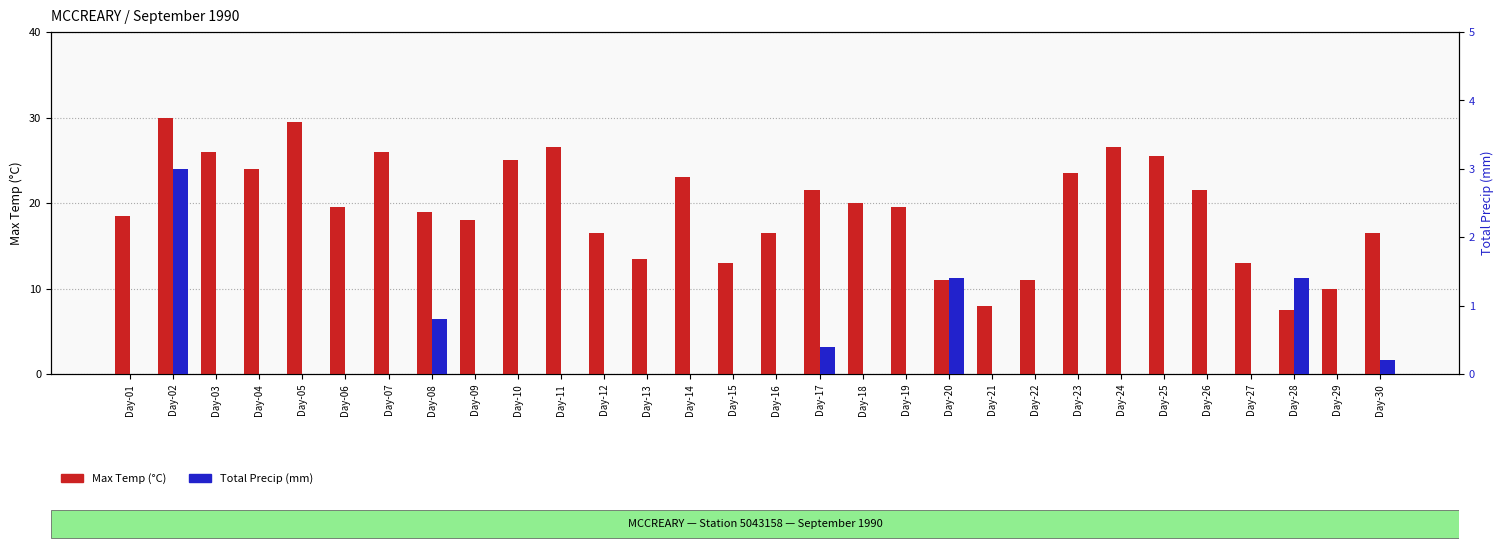

Reading left to right, what are all the values shown in this chart?

Max Temp (°C): 18.5	30.0	26.0	24.0	29.5	19.5	26.0	19.0	18.0	25.0	26.5	16.5	13.5	23.0	13.0	16.5	21.5	20.0	19.5	11.0	8.0	11.0	23.5	26.5	25.5	21.5	13.0	7.5	10.0	16.5
Total Precip (mm): 0.0	3.0	0.0	0.0	0.0	0.0	0.0	0.8	0.0	0.0	0.0	0.0	0.0	0.0	0.0	0.0	0.4	0.0	0.0	1.4	0.0	0.0	0.0	0.0	0.0	0.0	0.0	1.4	0.0	0.2